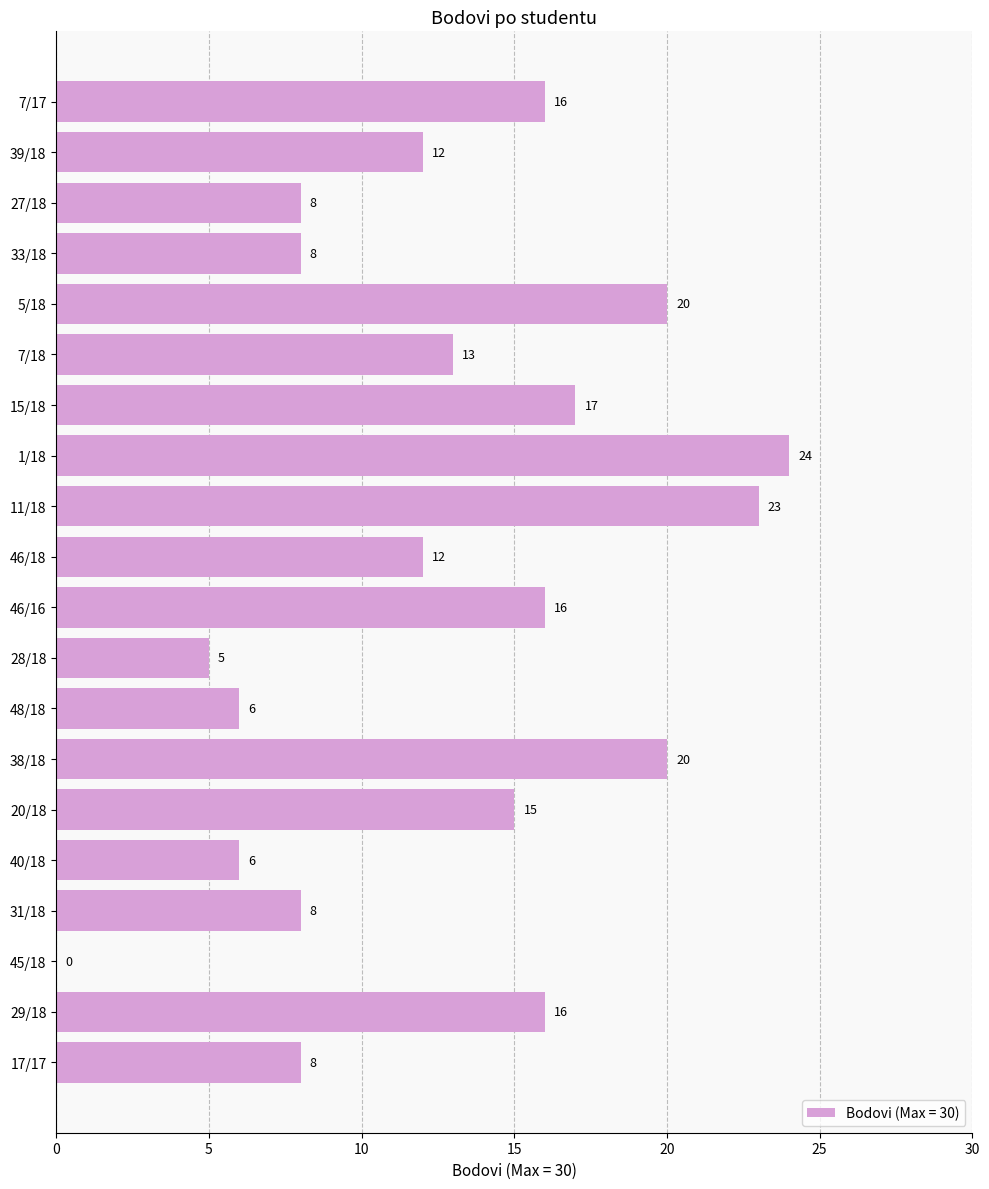

What is the sum of all values?

253